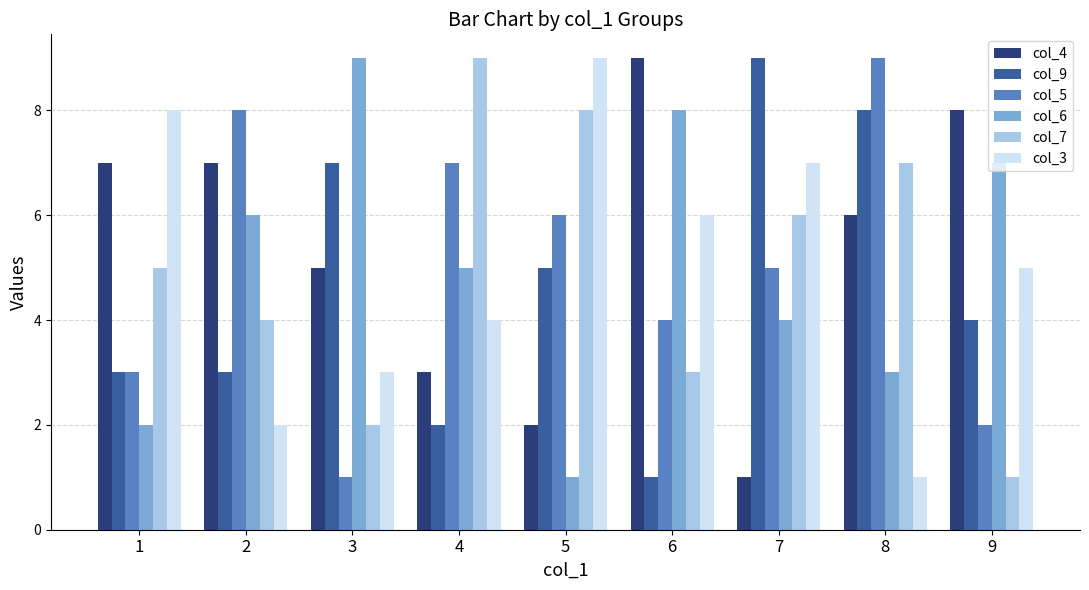

How many values in the col_3 series are below 5?

4